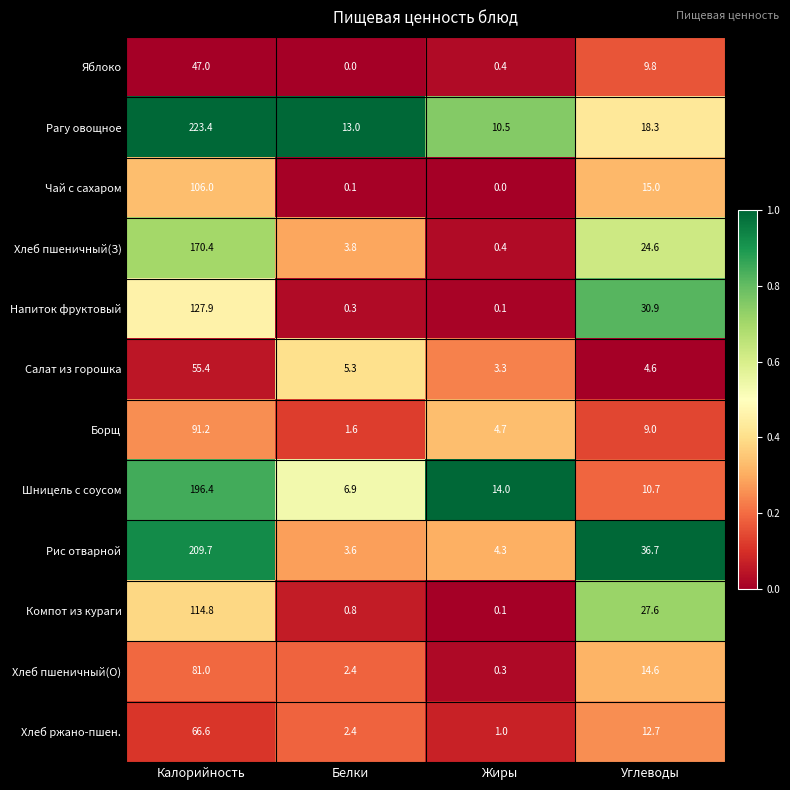

Is it true that Хлеб пшеничный(З) equals 24.6 at Углеводы?

True